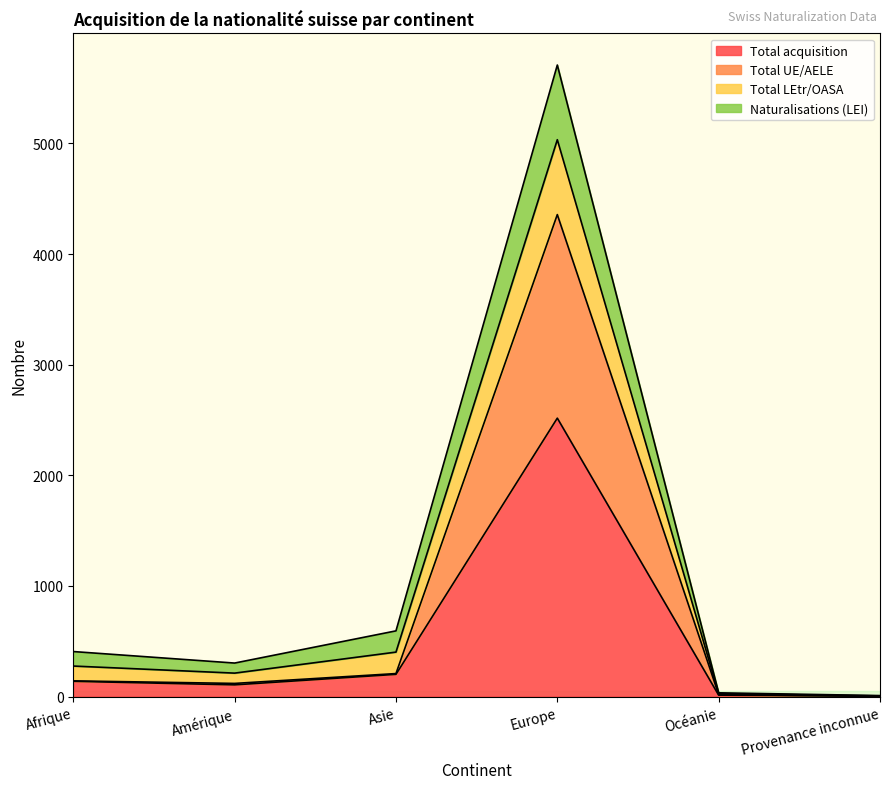

True or false: Total UE/AELE and Total acquisition cross at least once.

False